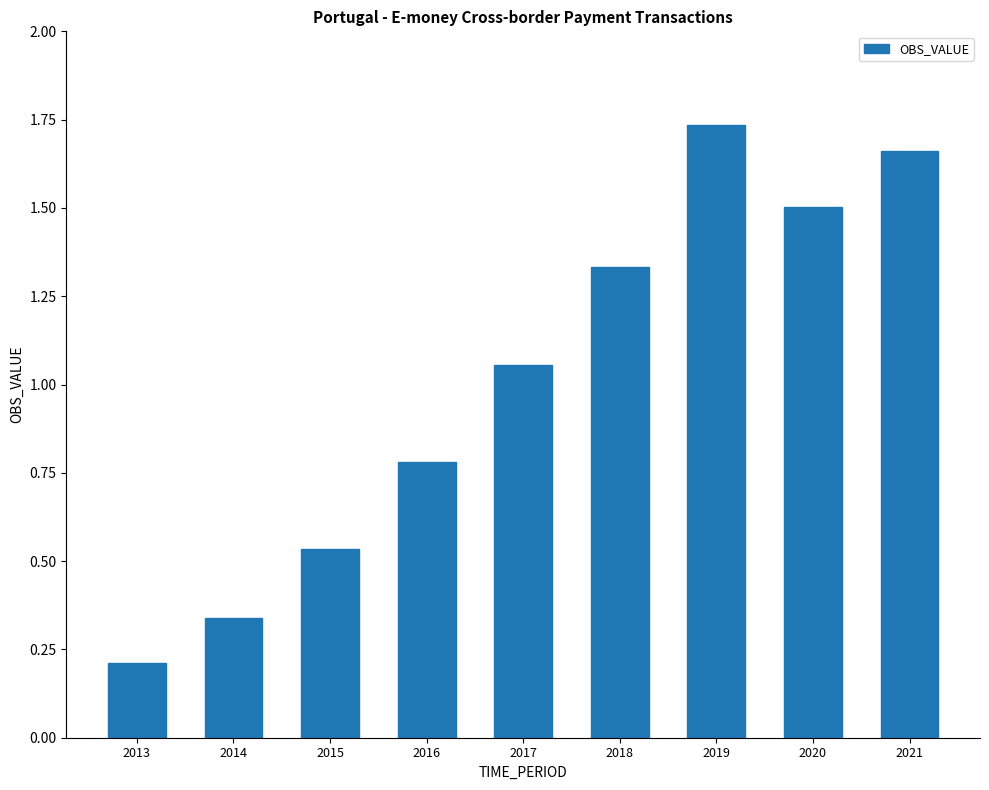

What is the value of the 4th bar from the left?

0.8